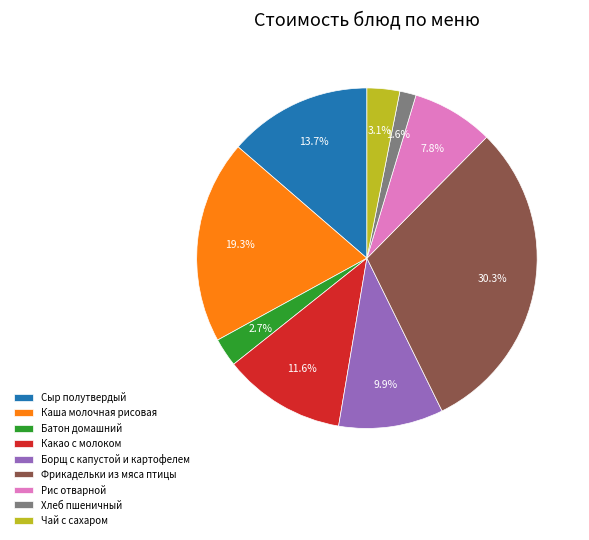

Does Батон домашний account for over 50% of the chart?

No